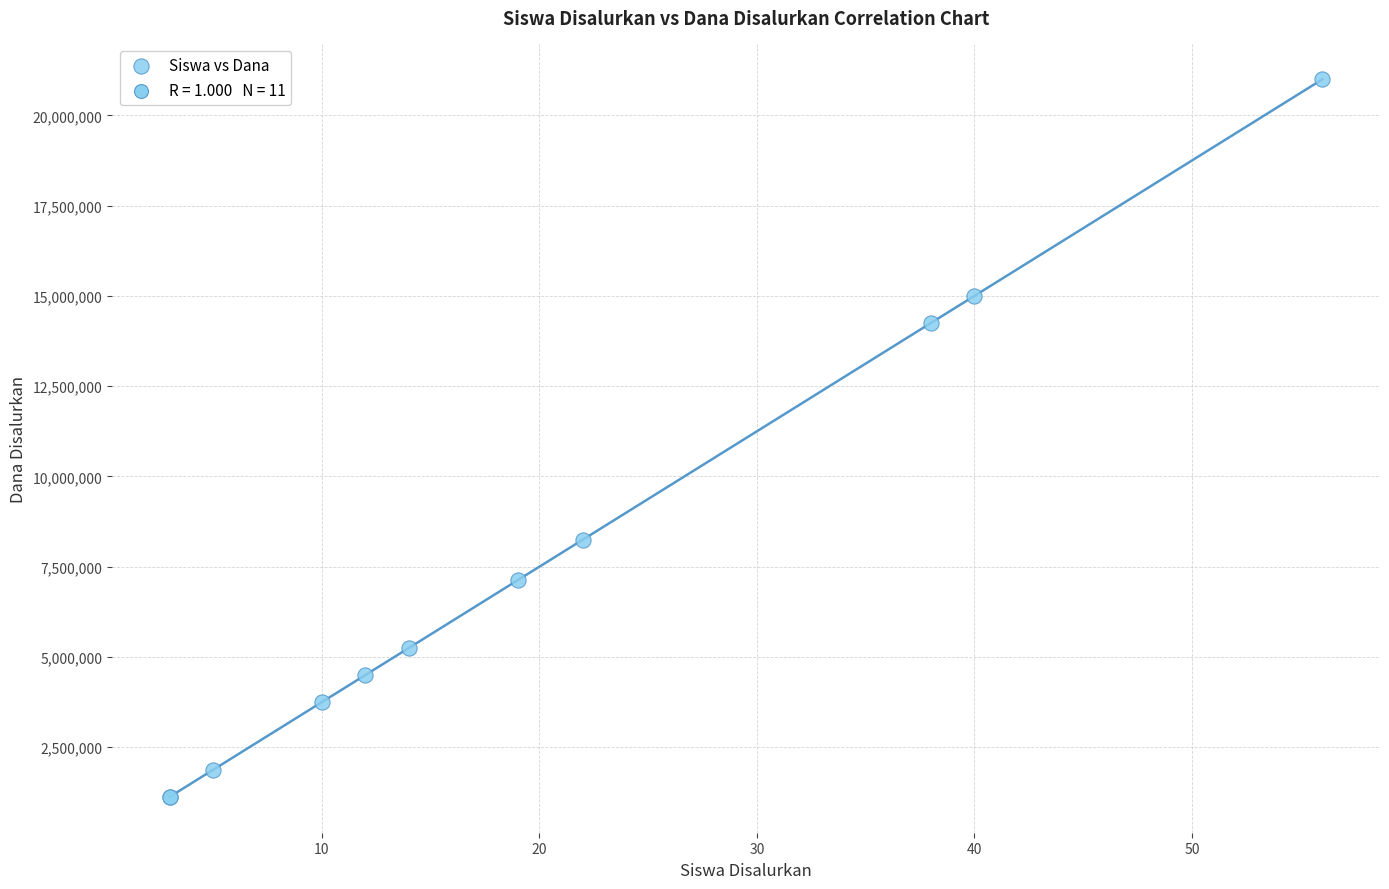

What Y value in the scatter plot is closest to 11062500?

8250000